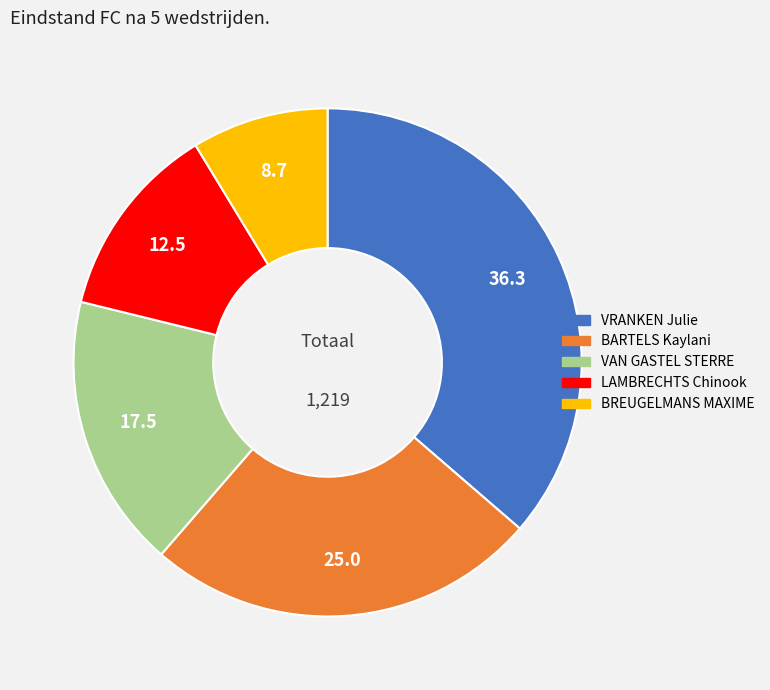

What is the largest slice in the pie chart?

VRANKEN Julie